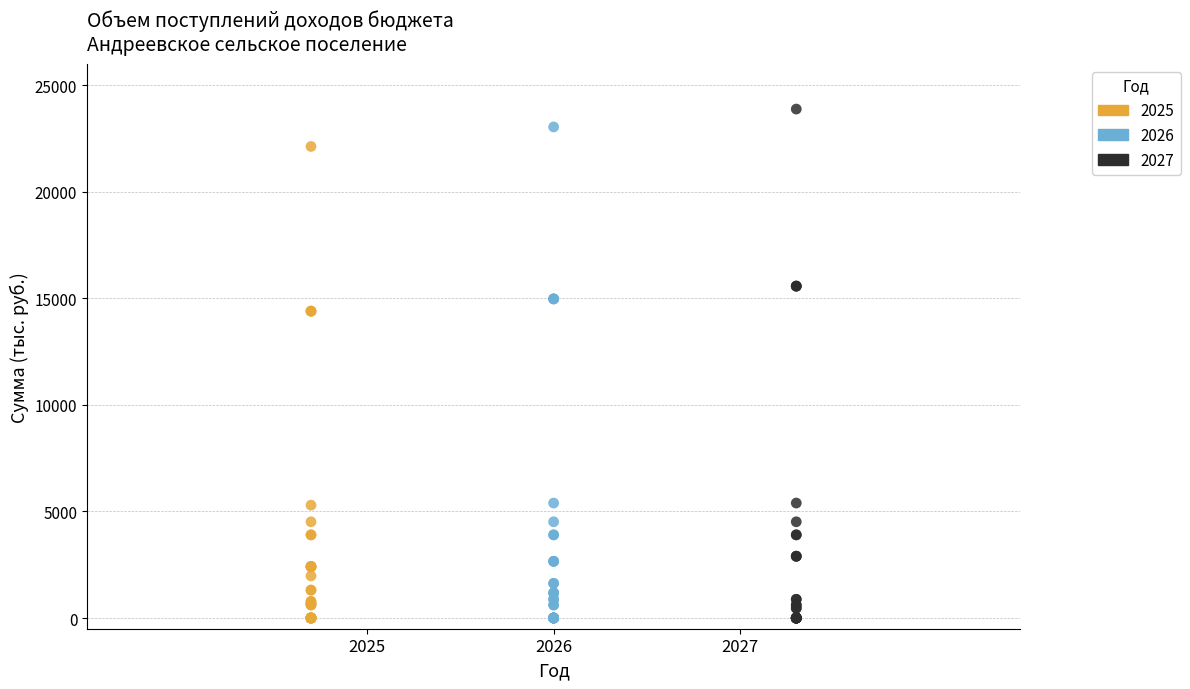

Which series contains the highest Y value?

2027